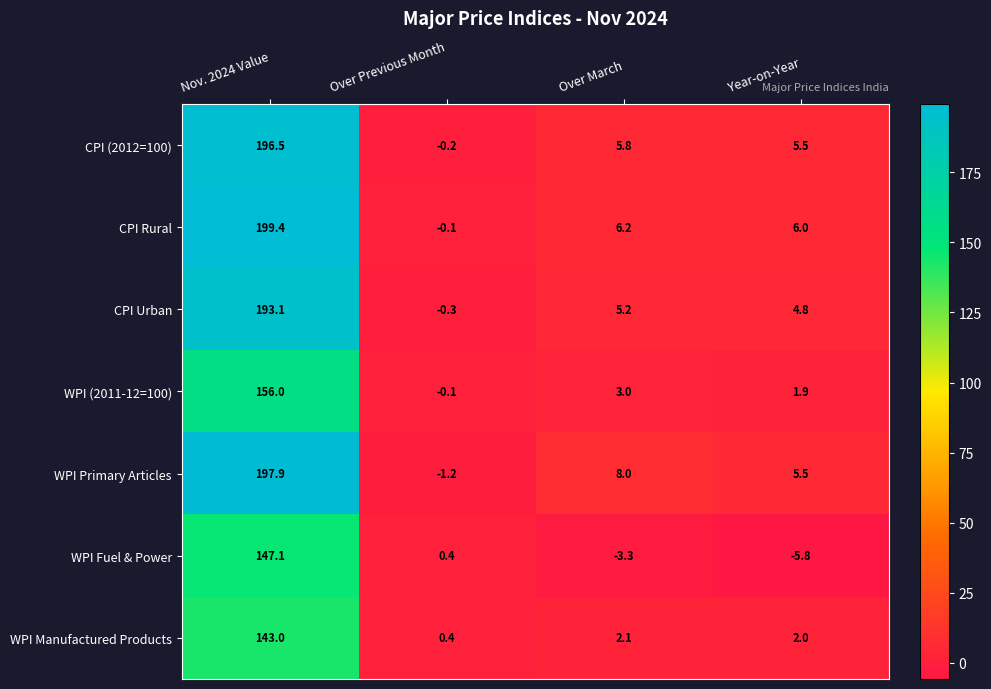

Rank the series by their maximum value, from highest to lowest.

CPI Rural, WPI Primary Articles, CPI (2012=100), CPI Urban, WPI (2011-12=100), WPI Fuel & Power, WPI Manufactured Products